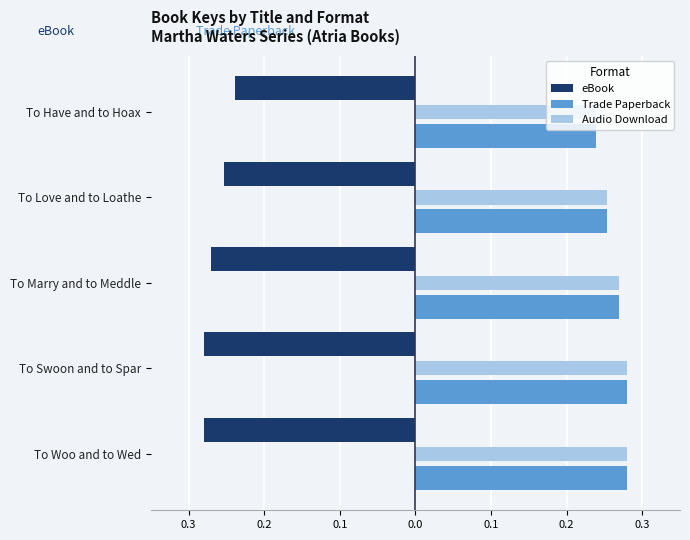

What is the smallest value displayed?

-0.3